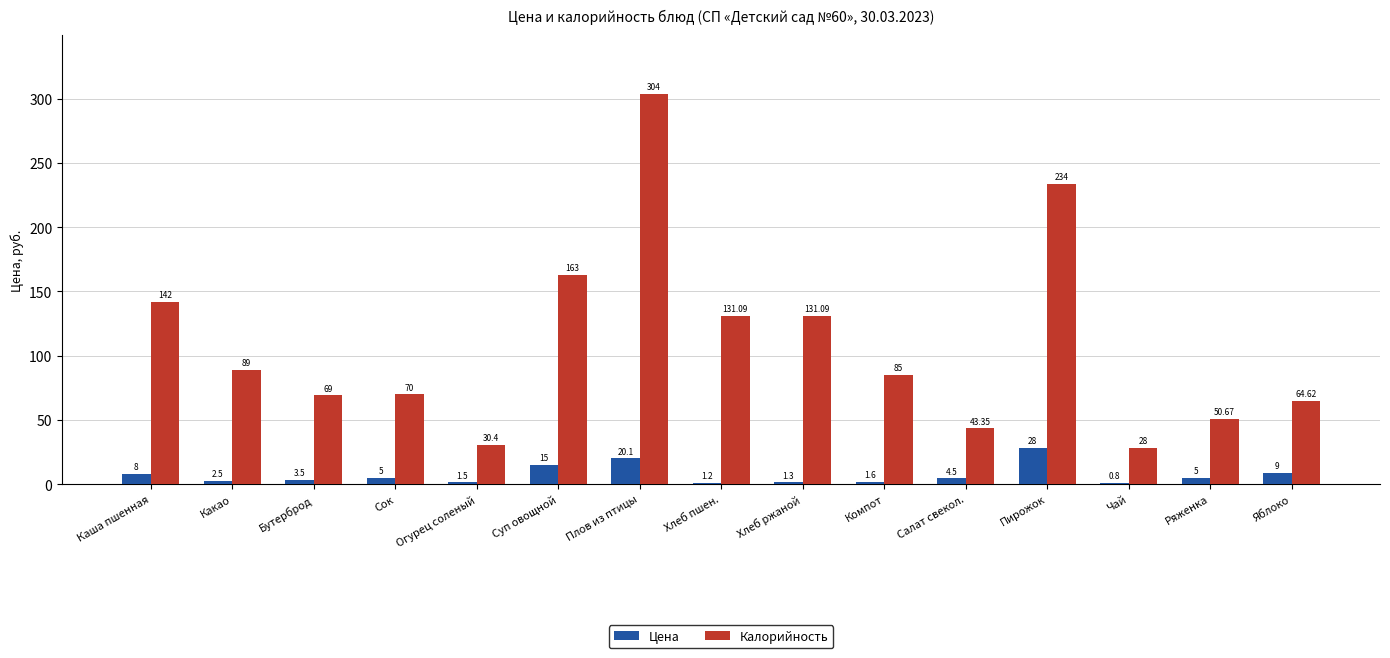

Which category has the highest value across all series?

Плов из птицы